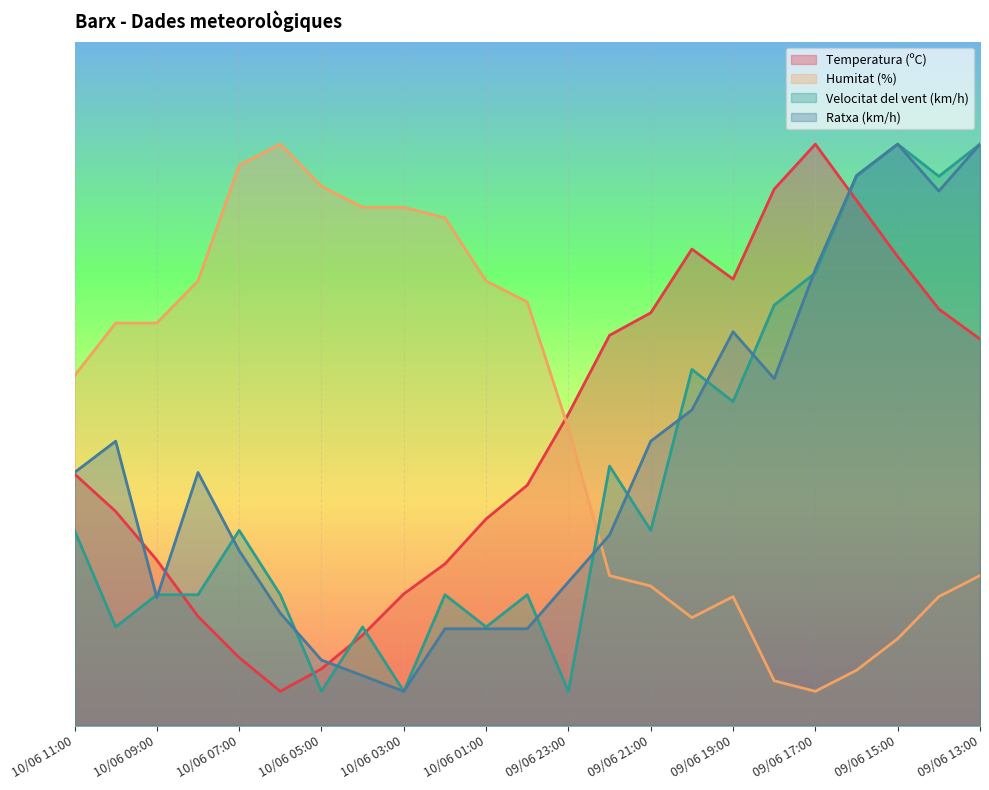

What is the label of the 20th point from the left?

09/06 16:00